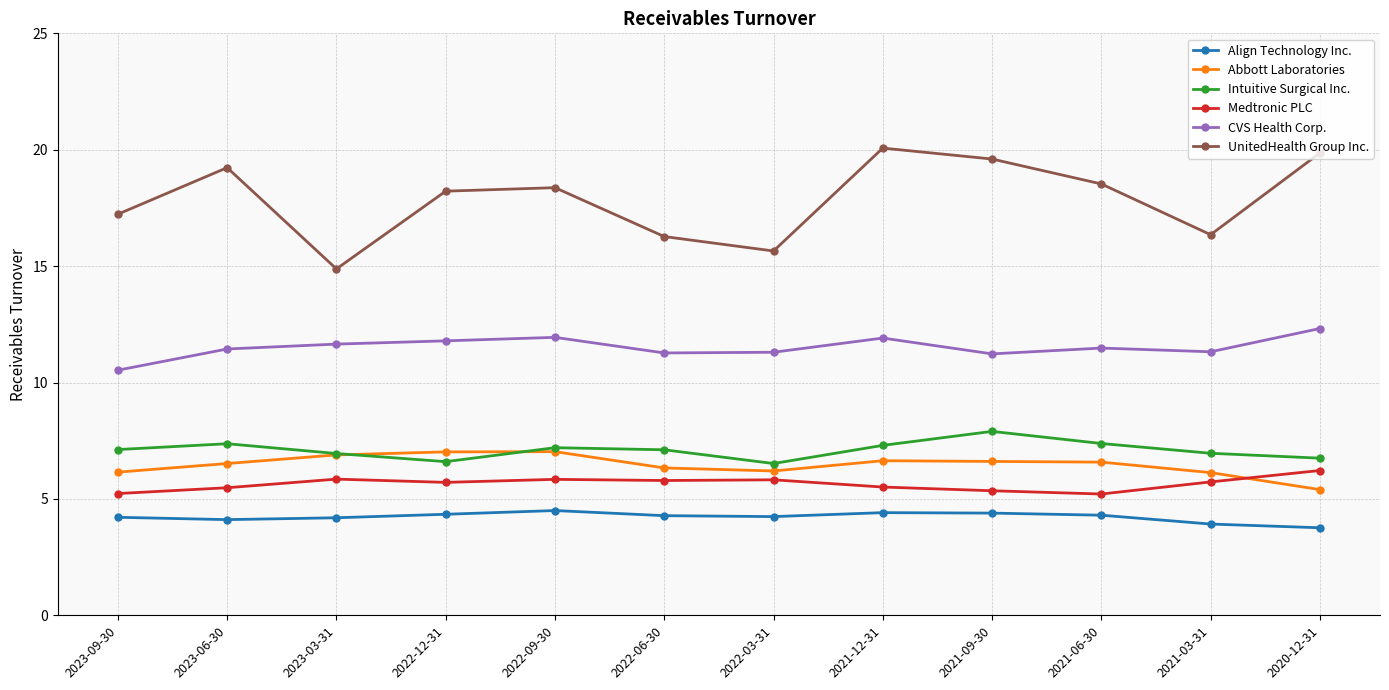

What are all the series names shown in the legend?

Align Technology Inc., Abbott Laboratories, Intuitive Surgical Inc., Medtronic PLC, CVS Health Corp., UnitedHealth Group Inc.